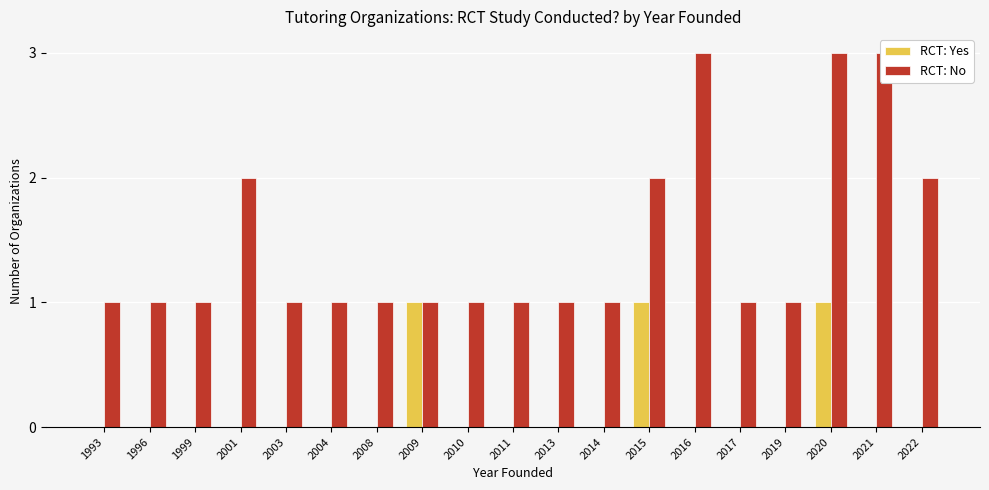

What is the total value across all series at 2010?

1